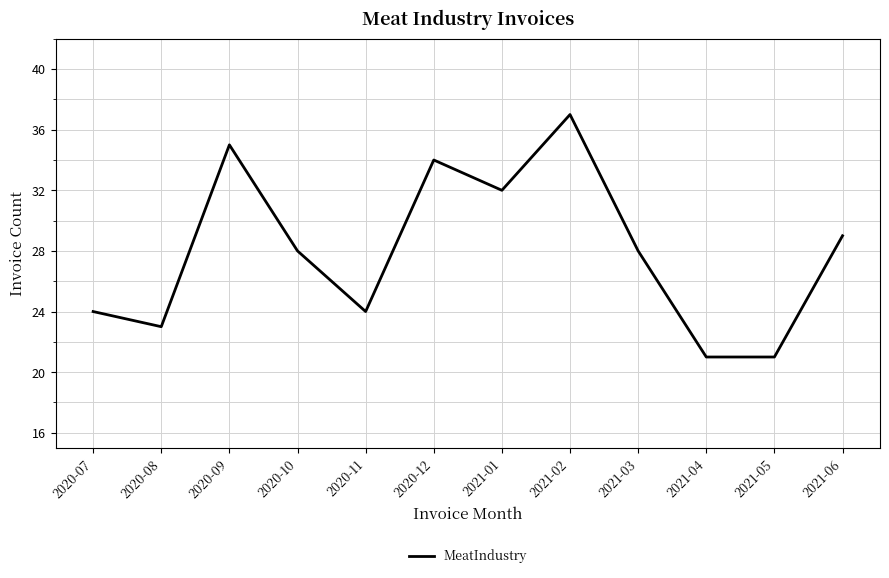

Is this an area chart (filled region under the line)?

No